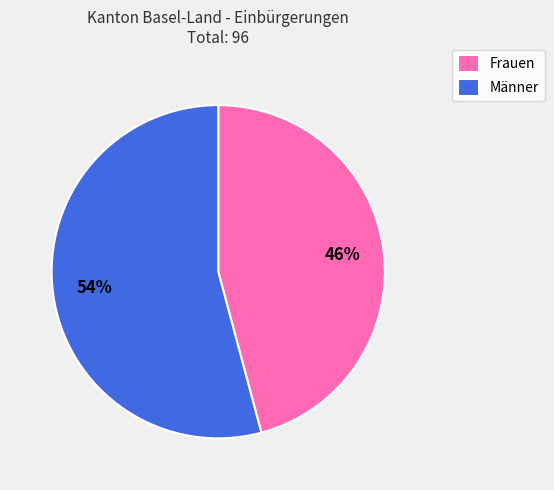

Count the number of slices in the pie.

2